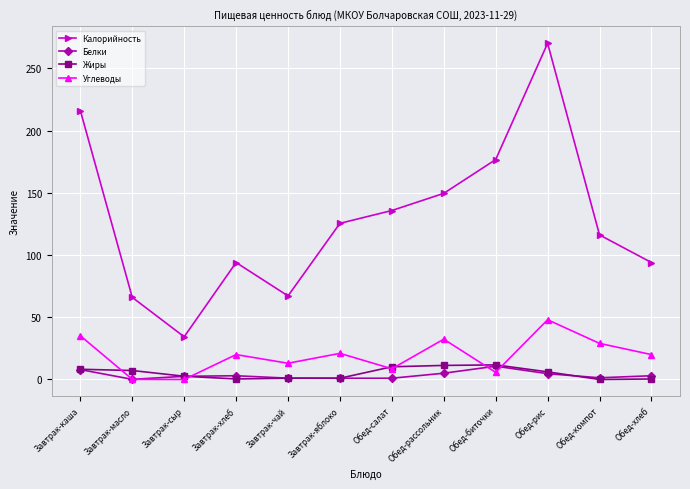

What is the total value across all series at Обед-биточки?

204.9